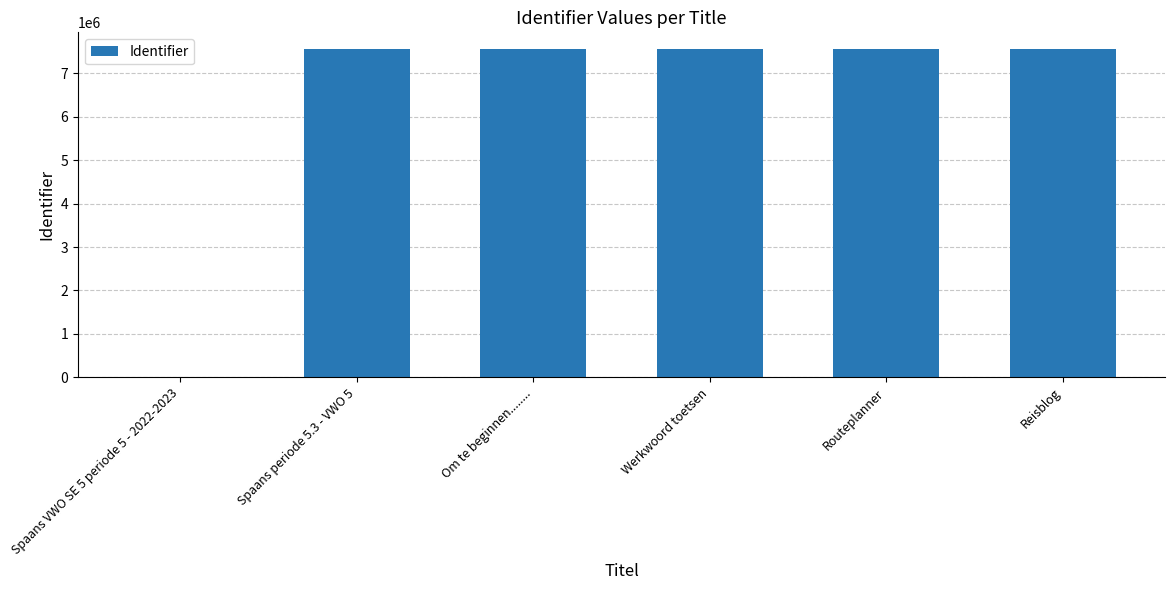

True or false: the data shows 7566977 at Om te beginnen.........

True